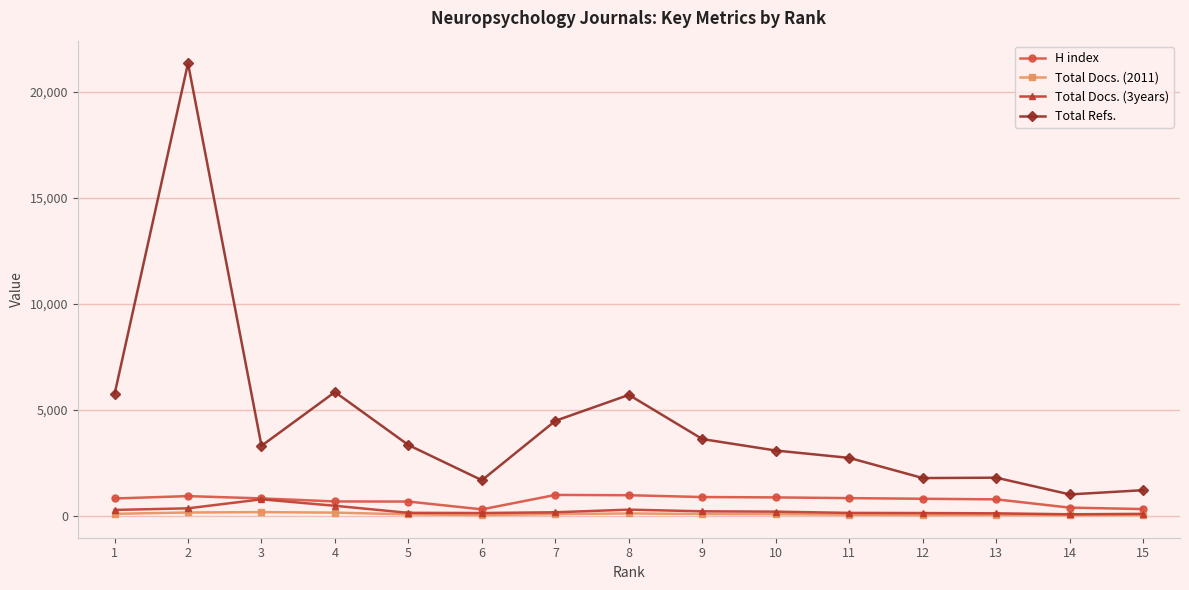

Is it true that Total Refs. equals 5373 at 10?

False